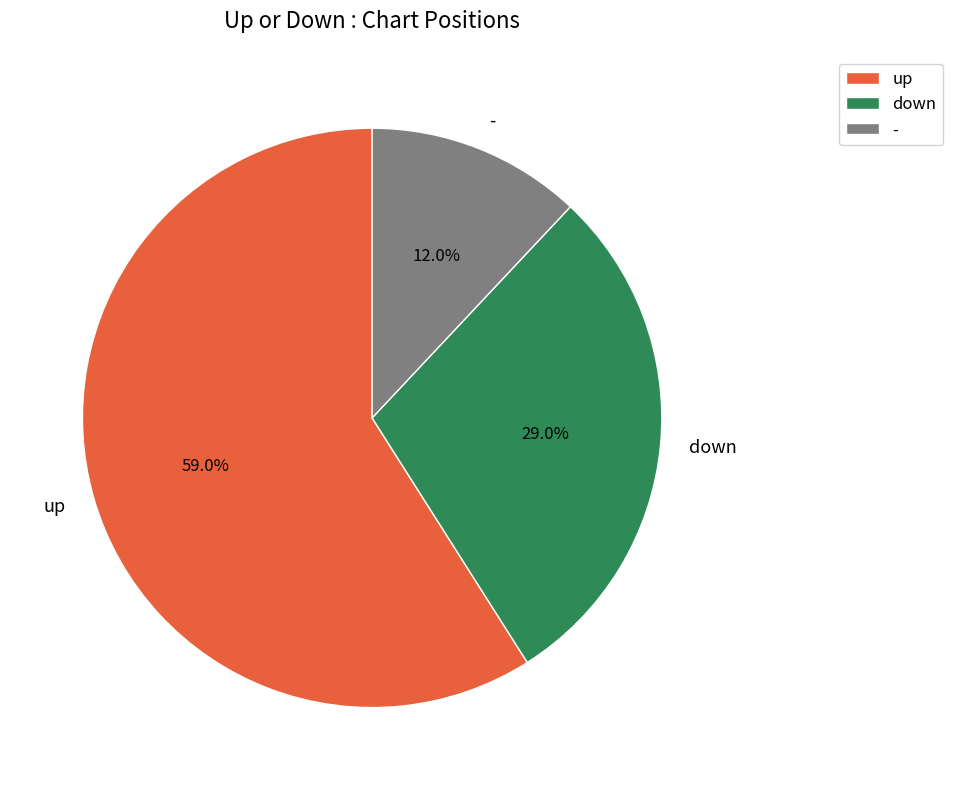

To the nearest percent, what portion does up represent?

59%